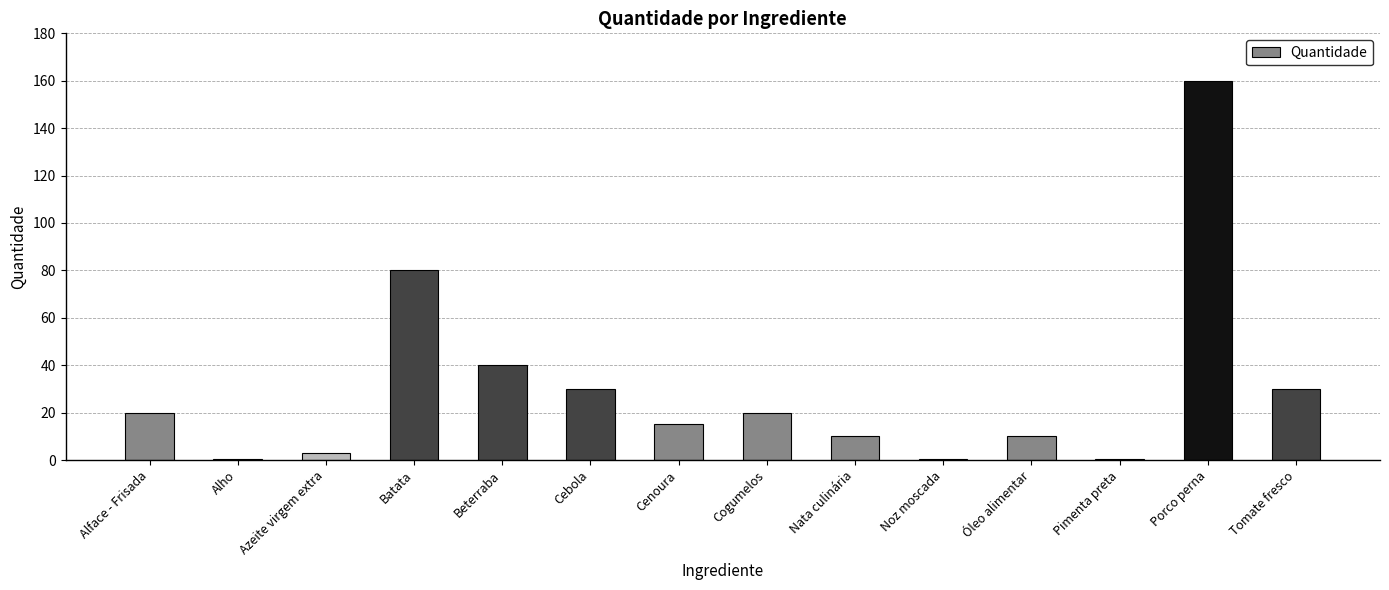

Reading left to right, transcribe all the data shown in this chart.

Alface - Frisada=20.0	Alho=0.5	Azeite virgem extra=3.0	Batata=80.0	Beterraba=40.0	Cebola=30.0	Cenoura=15.0	Cogumelos=20.0	Nata culinária=10.0	Noz moscada=0.5	Óleo alimentar=10.0	Pimenta preta=0.5	Porco perna=160.0	Tomate fresco=30.0